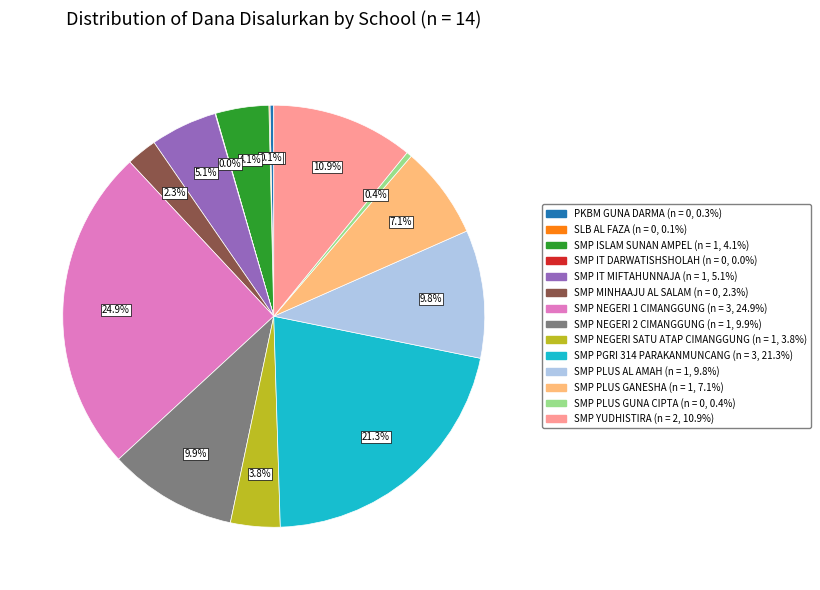

Does SMP IT MIFTAHUNNAJA account for over 50% of the chart?

No